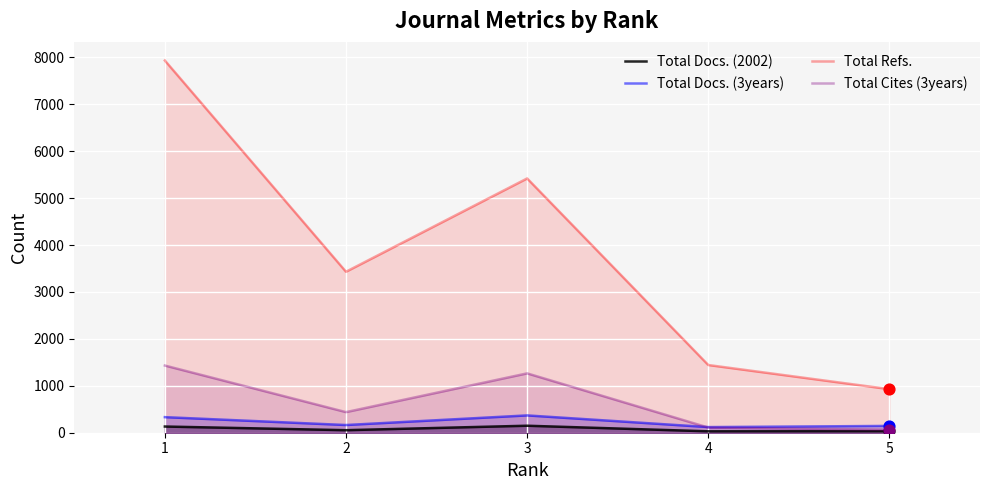

What is the total value across all series at 5?

1169